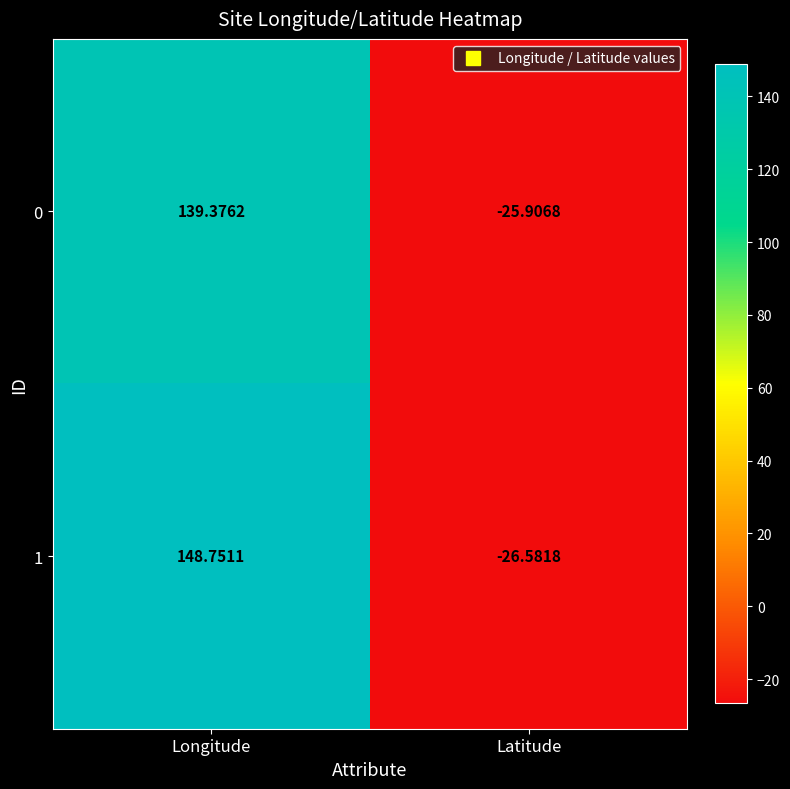

At which label does 1 first exceed 148?

Longitude